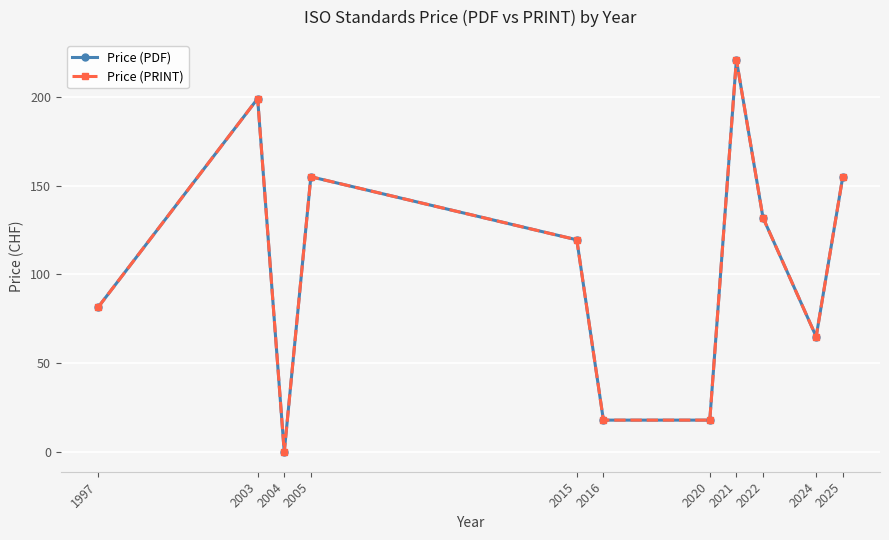

At which category does the chart reach its minimum across all series?

2004